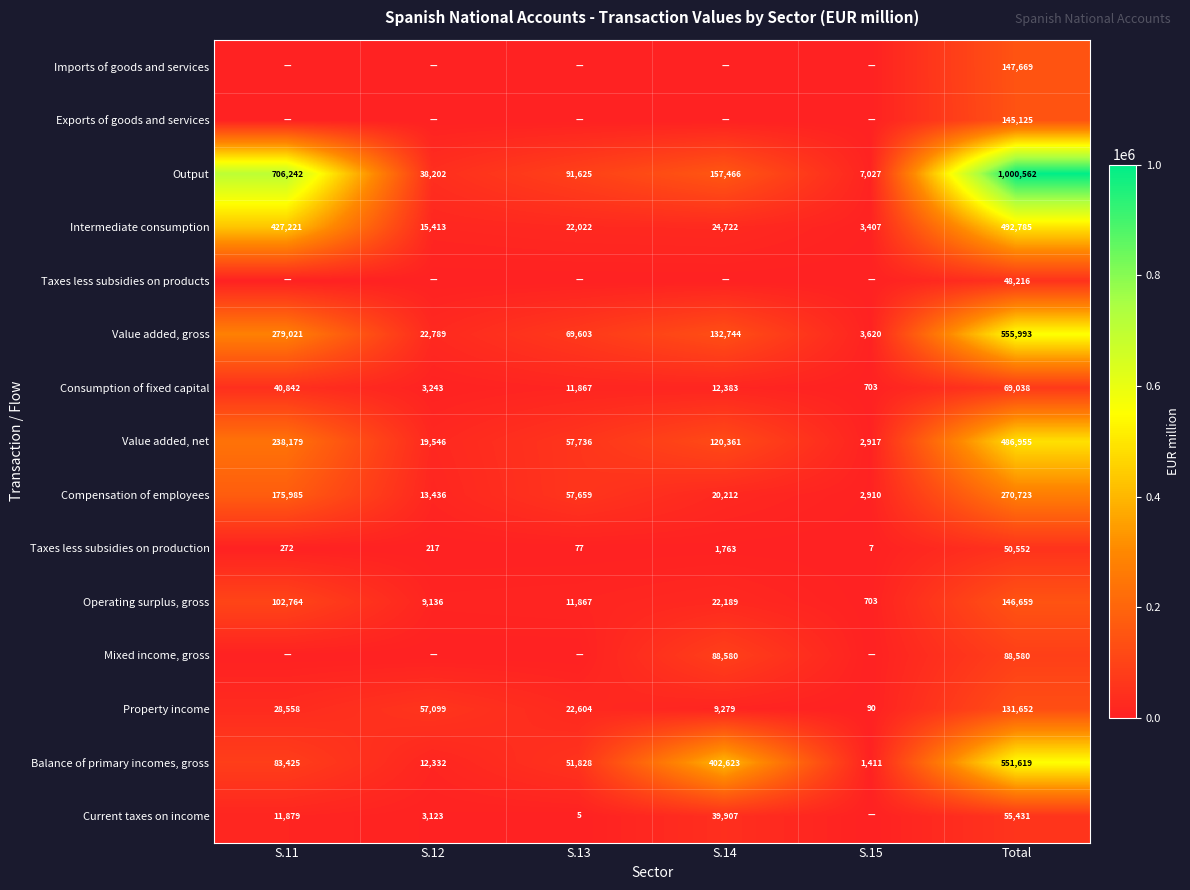

True or false: Intermediate consumption has a value of 24722 at S.14.

True